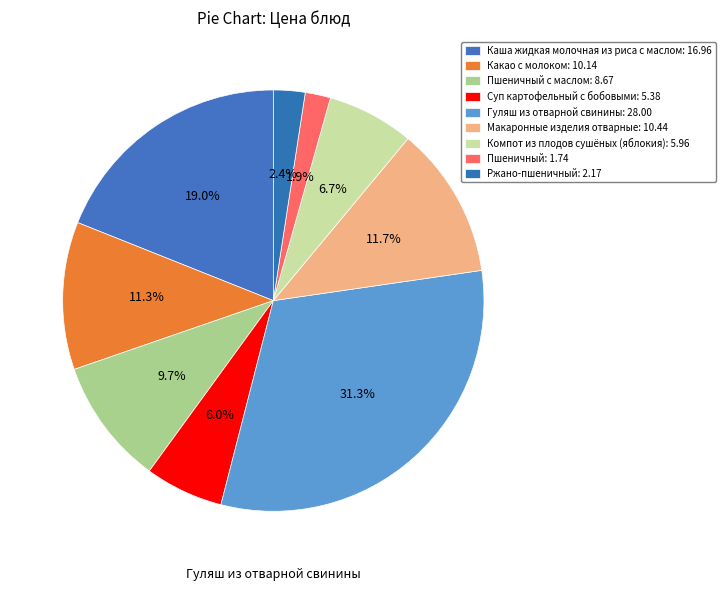

How many segments does this pie chart have?

9